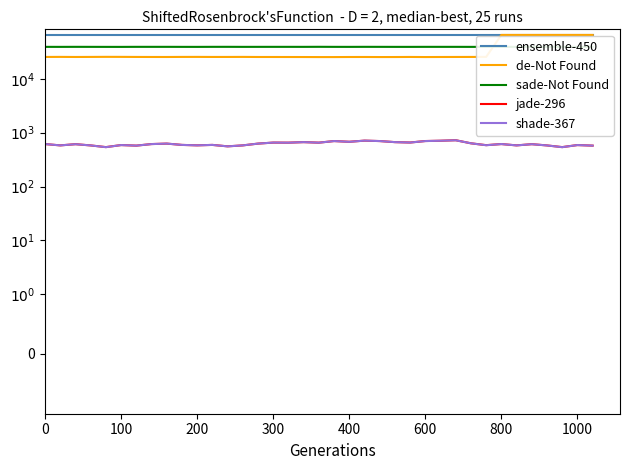

What is the sum of the shade-367 values at 36 and 32?

1186